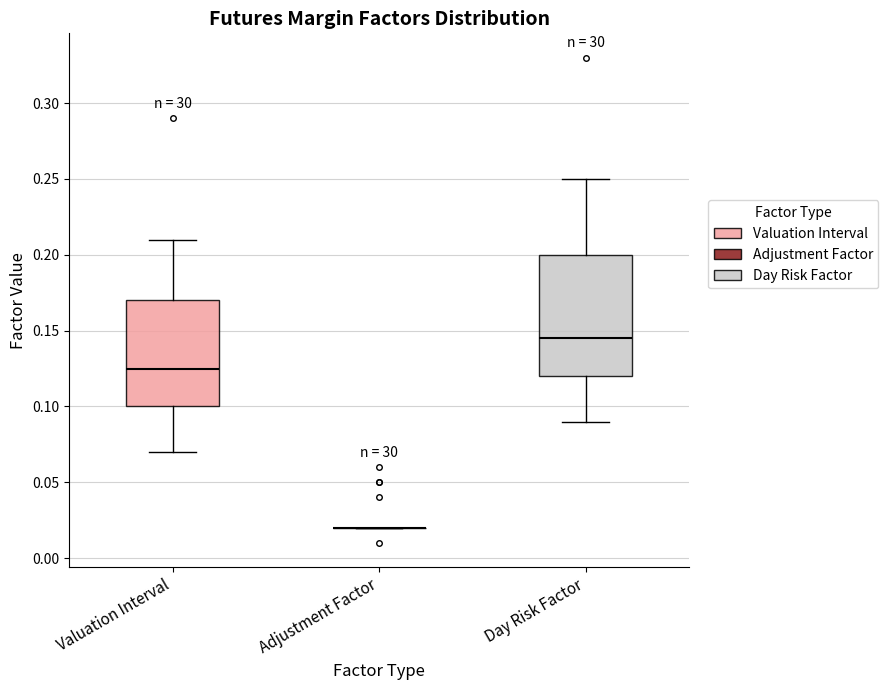

Reading left to right, transcribe this box plot: for each box, give where its median line is, the range the box spans, and where its two whiskers end, as read against the y-axis. The values are not printed on the chart, so give them approximately, as read against the axis.

Valuation Interval: median 0.125, box 0.100 to 0.170, whiskers 0.070 to 0.210
Adjustment Factor: box collapsed to a line at 0.020, whiskers 0.020 to 0.020
Day Risk Factor: median 0.145, box 0.120 to 0.200, whiskers 0.090 to 0.250